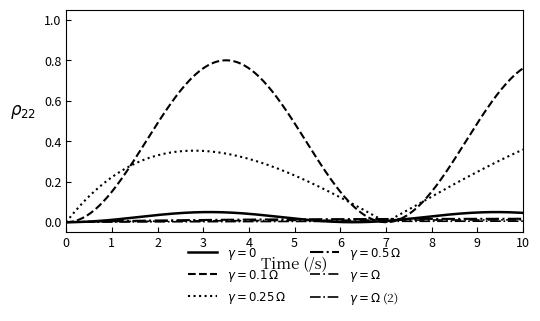

How many lines are shown in the chart?

6